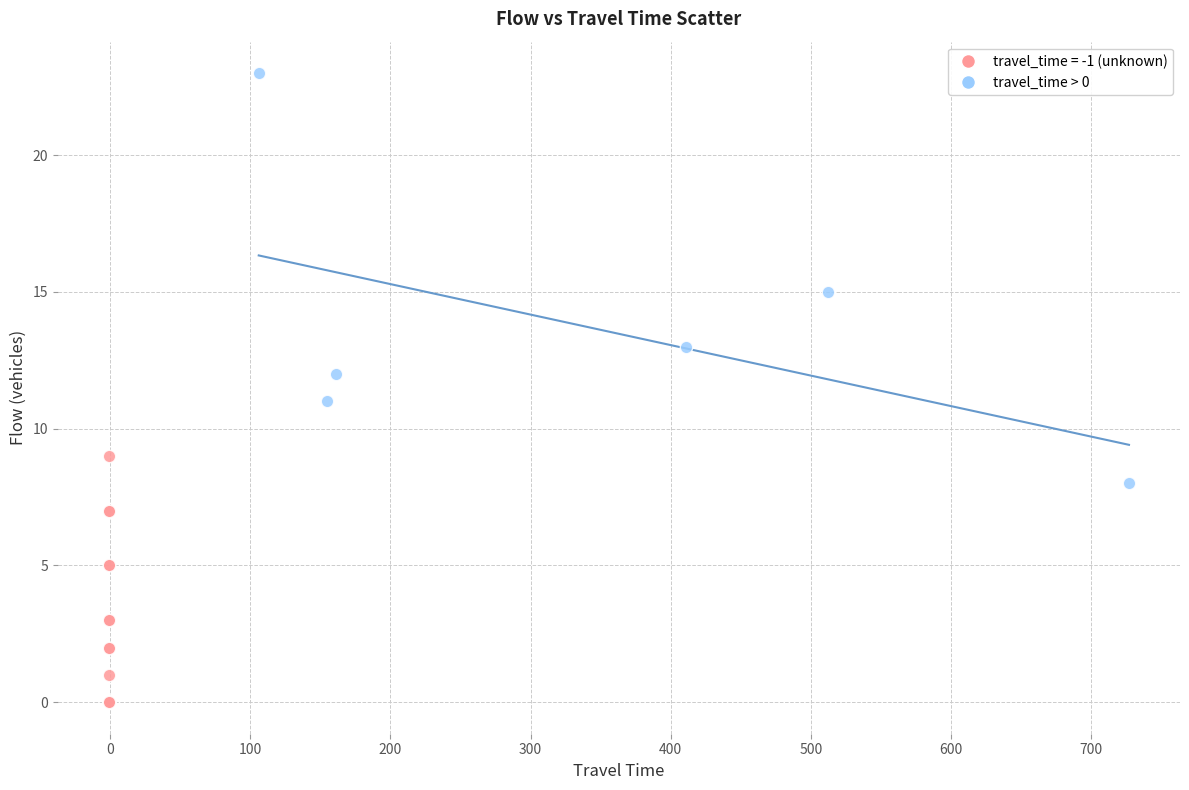

Which series contains the highest Y value?

travel_time > 0